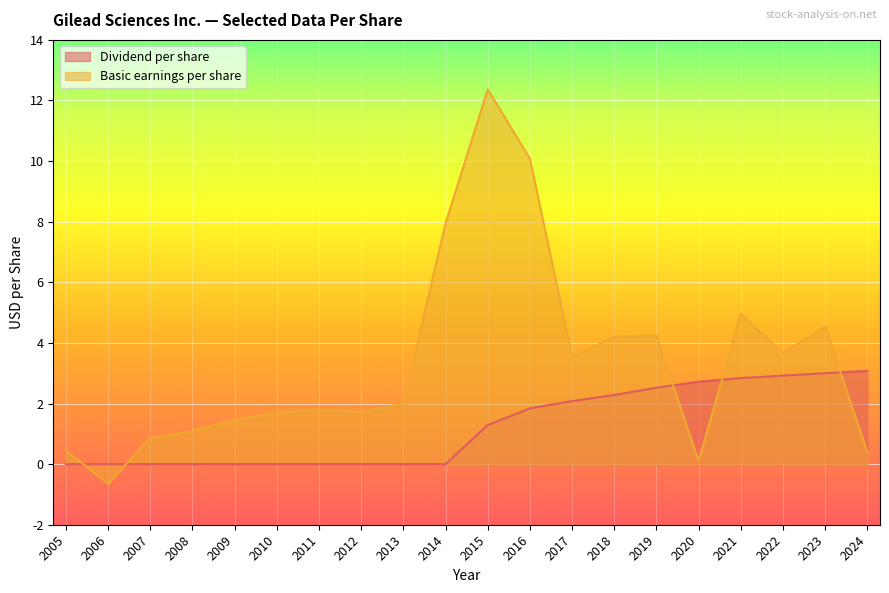

How many lines are shown in the chart?

2